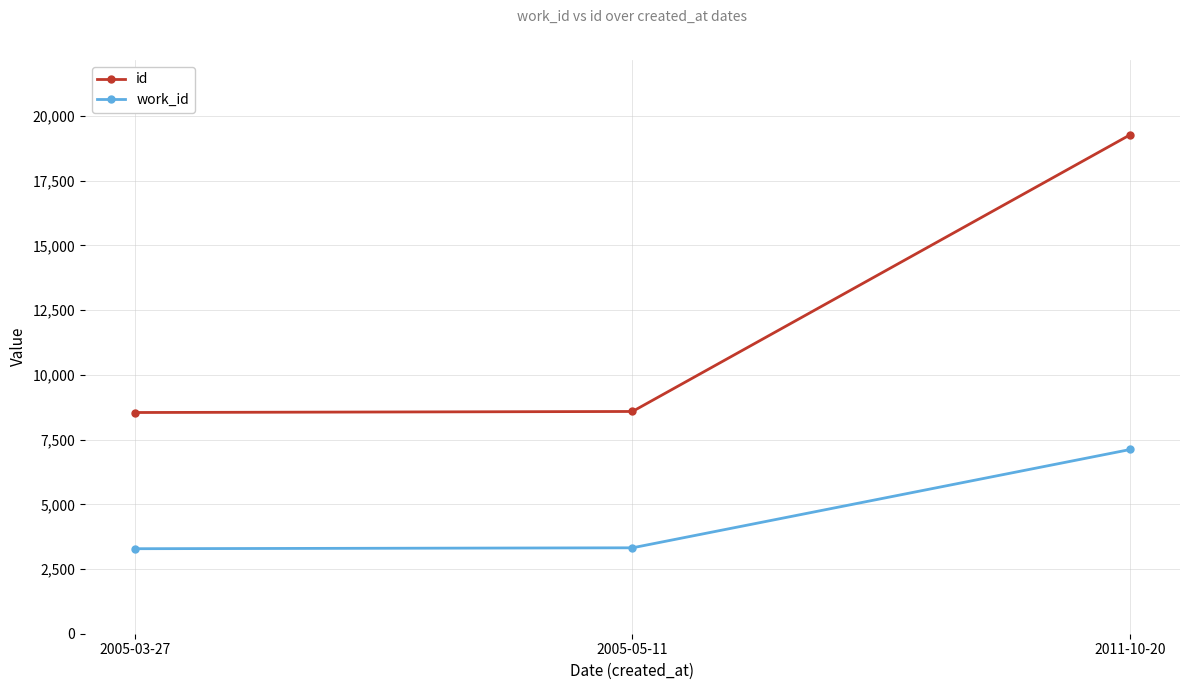

How many distinct data groups are displayed?

2